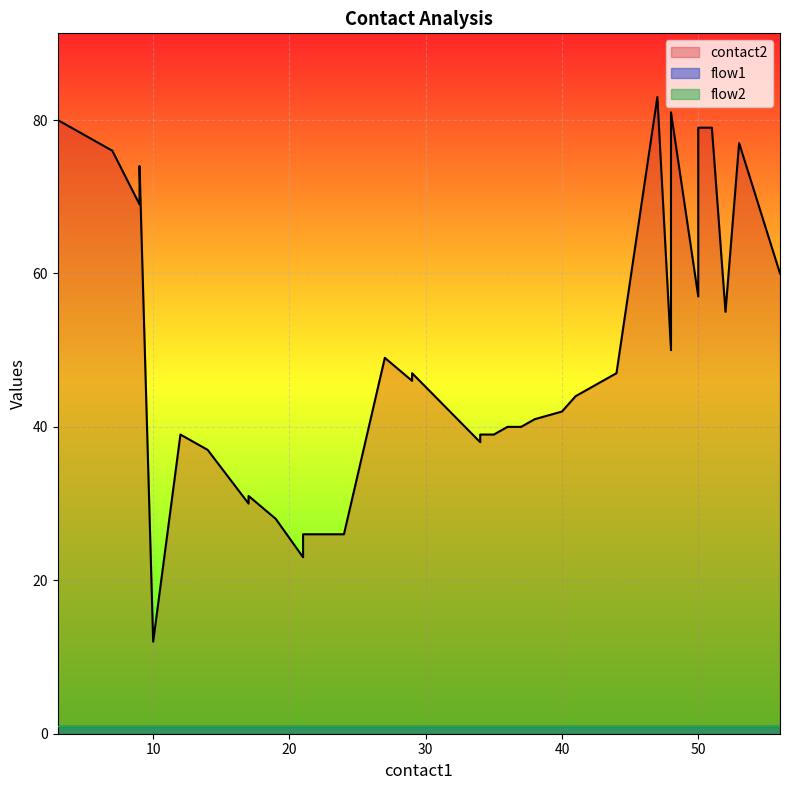

What is the average value of the flow1 series?

1